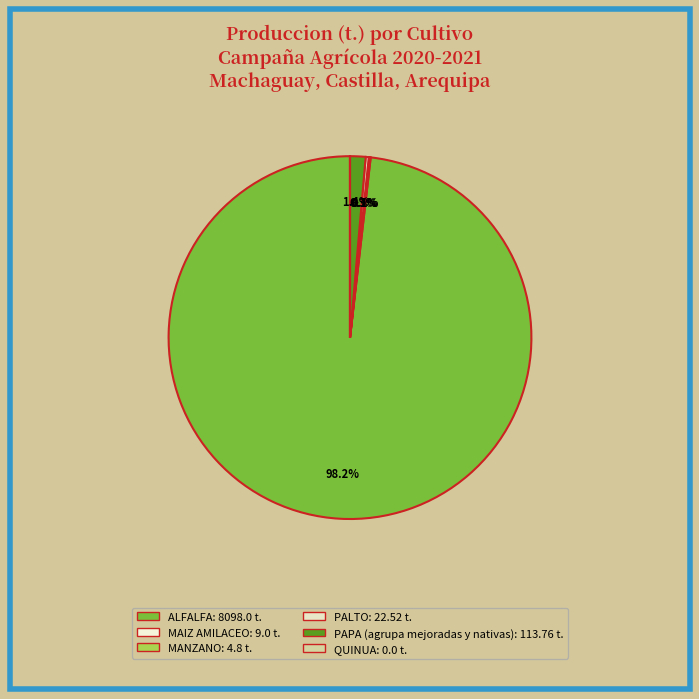

What is the total percentage of PAPA (agrupa mejoradas y nativas) and MAIZ AMILACEO?

1.5%